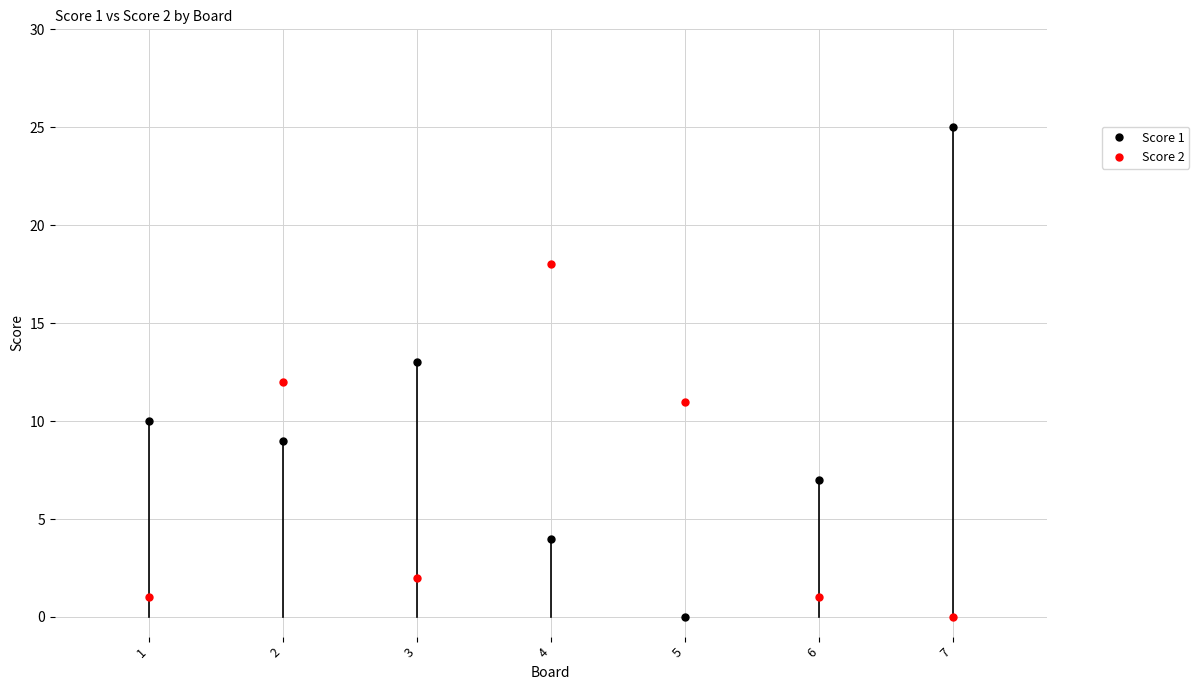

Reading left to right, list all the values displayed in this chart.

Score 1: 10	9	13	4	0	7	25
Score 2: 1	12	2	18	11	1	0